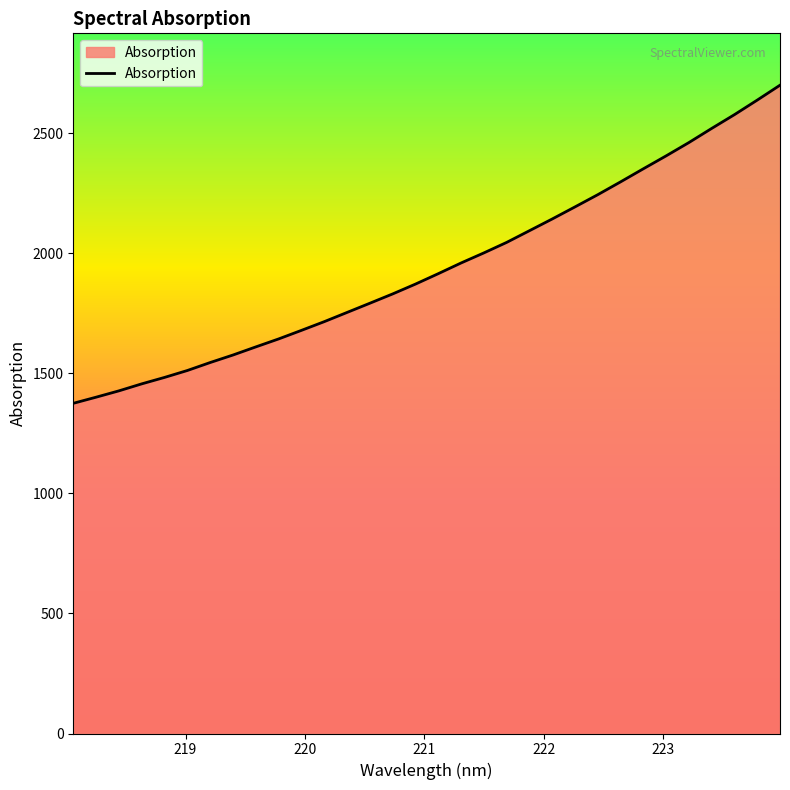

What is the maximum value shown in the chart?

2699.1